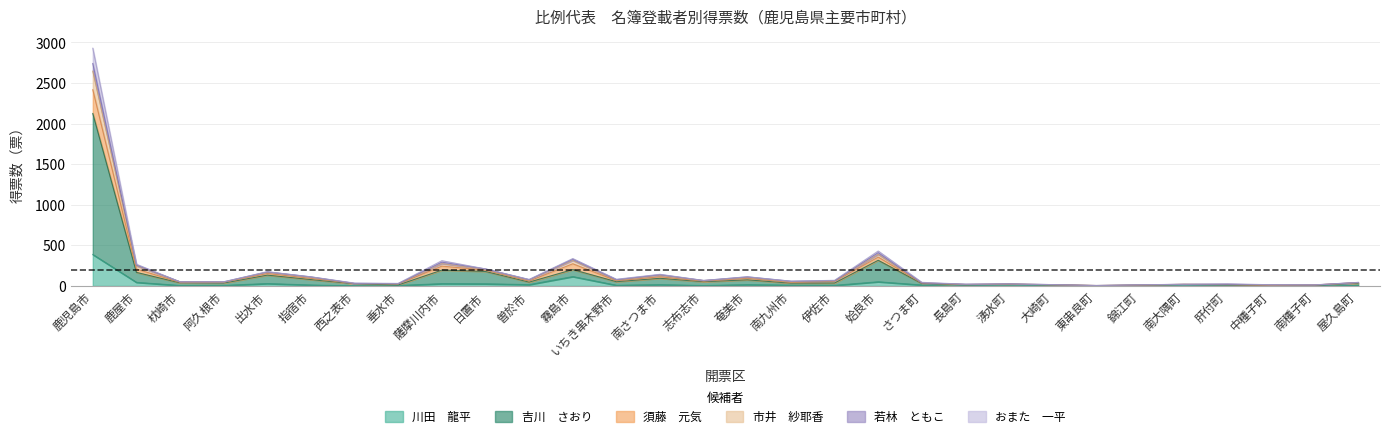

What are all the series names shown in the legend?

川田　龍平, 吉川　さおり, 須藤　元気, 市井　紗耶香, 若林　ともこ, おまた　一平